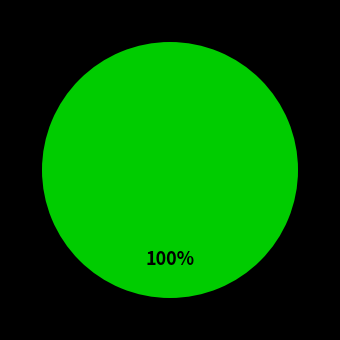

Count the number of slices in the pie.

1